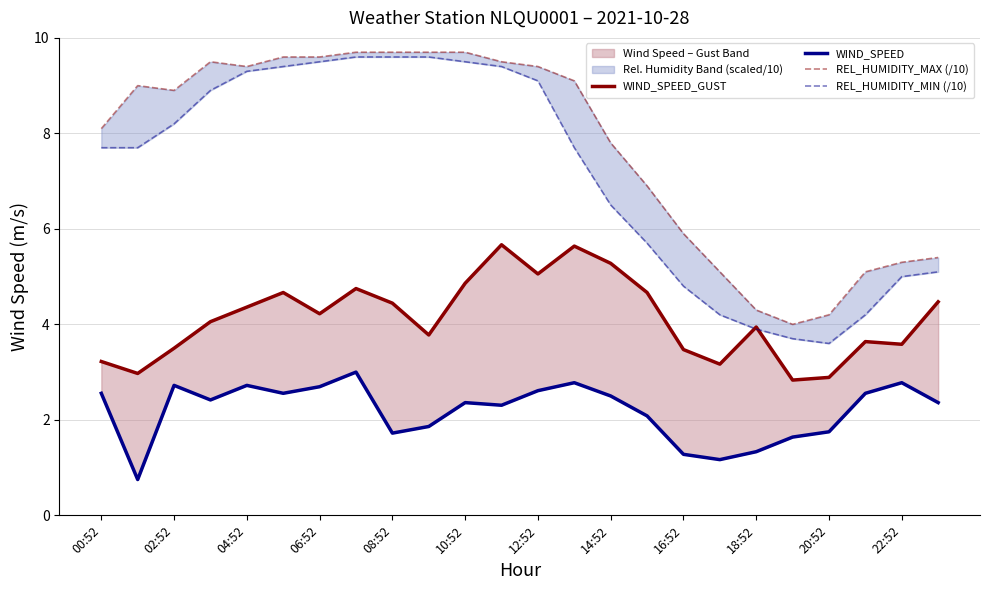

What is the total value across all series at 14:52?

22.1